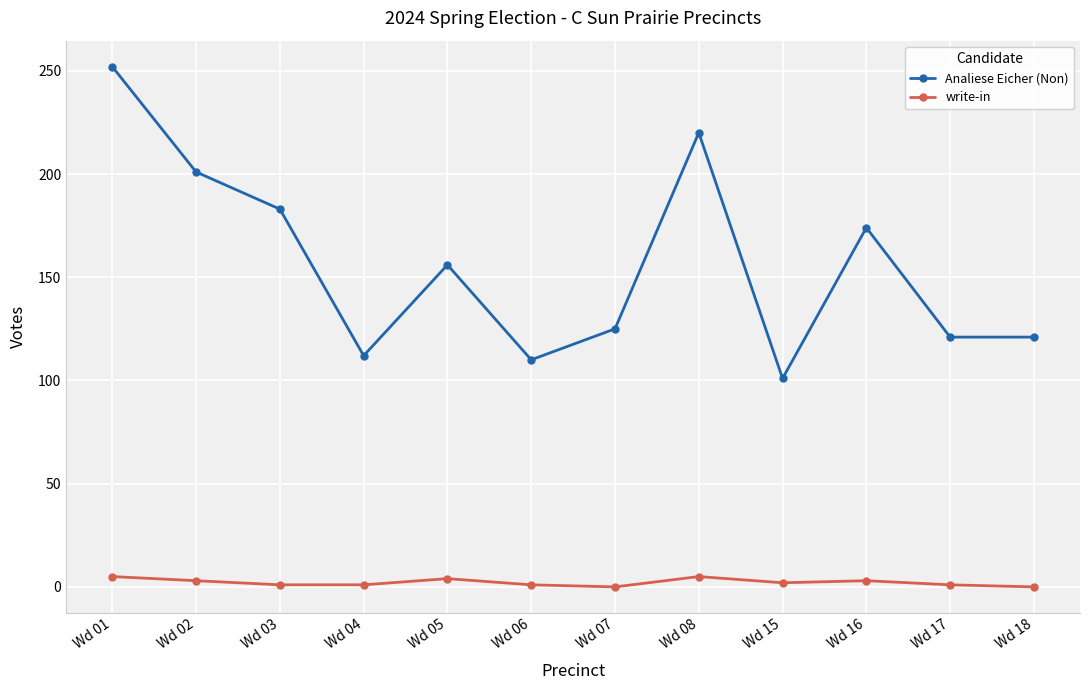

True or false: Analiese Eicher (Non) and write-in cross at least once.

False